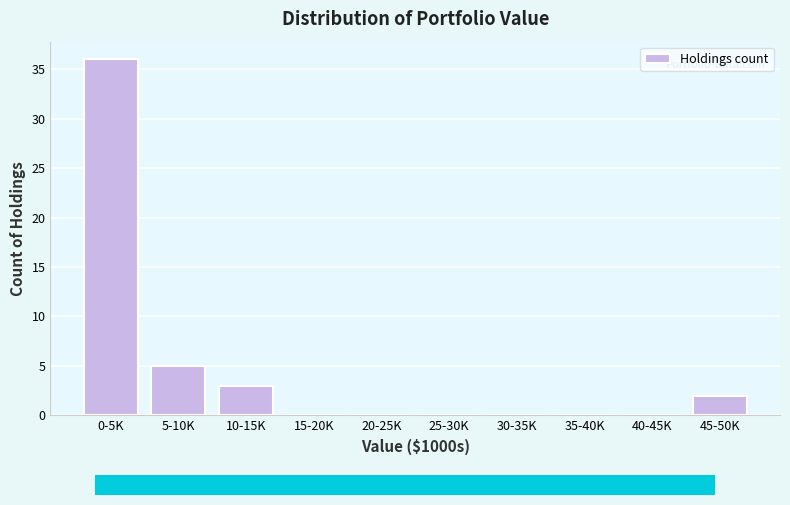

Reading left to right, extract all data points from this chart.

0-5K=36	5-10K=5	10-15K=3	15-20K=0	20-25K=0	25-30K=0	30-35K=0	35-40K=0	40-45K=0	45-50K=2